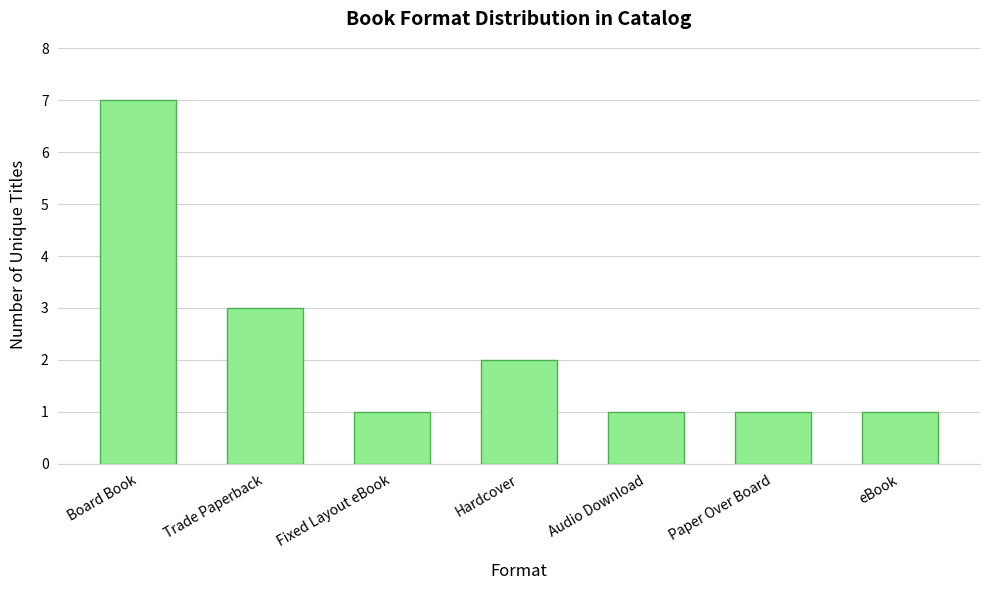

The chart shows a value of 7 at Board Book. True or false?

True